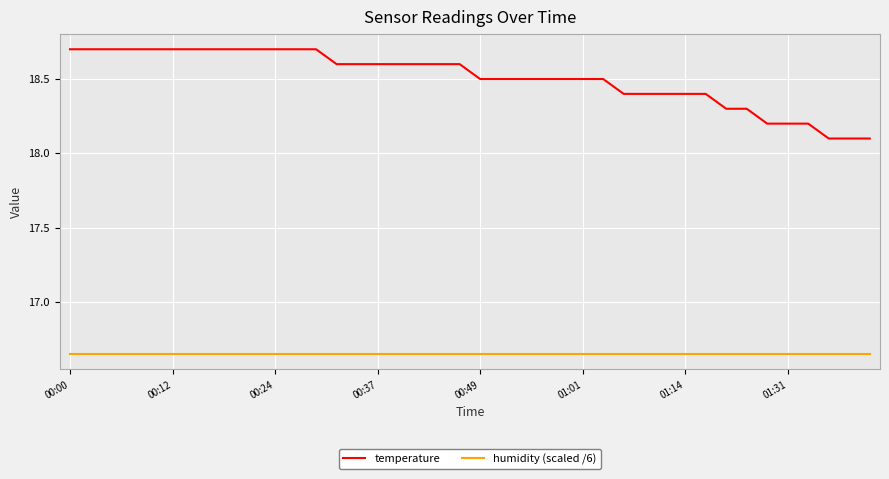

What is the maximum value shown in the chart?

18.7